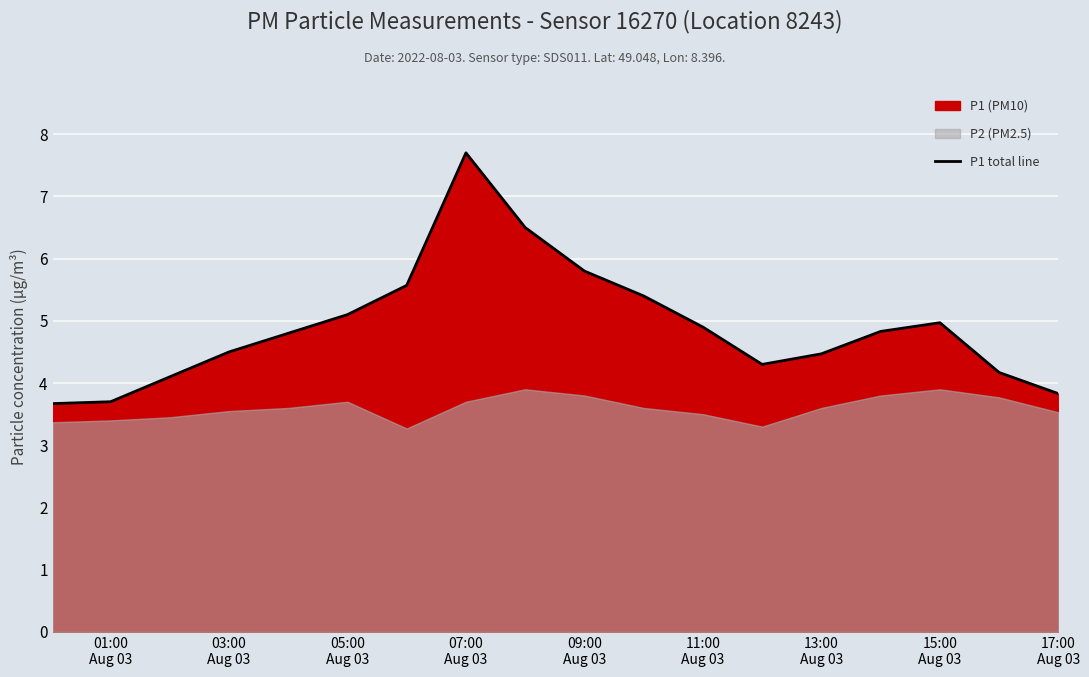

How many data points are above 4?

15